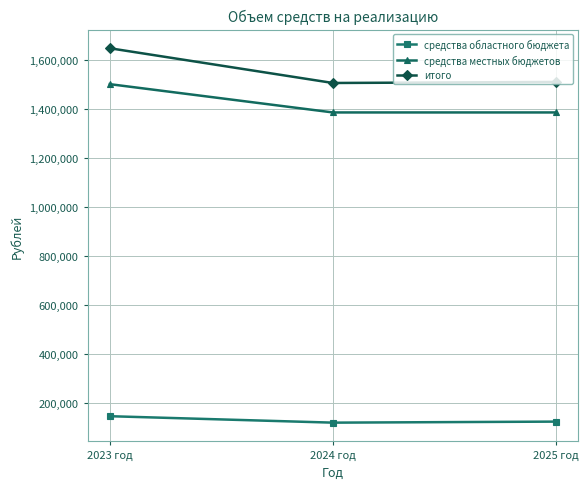

What is the approximate value of итого at 2024 год?

1505128.0